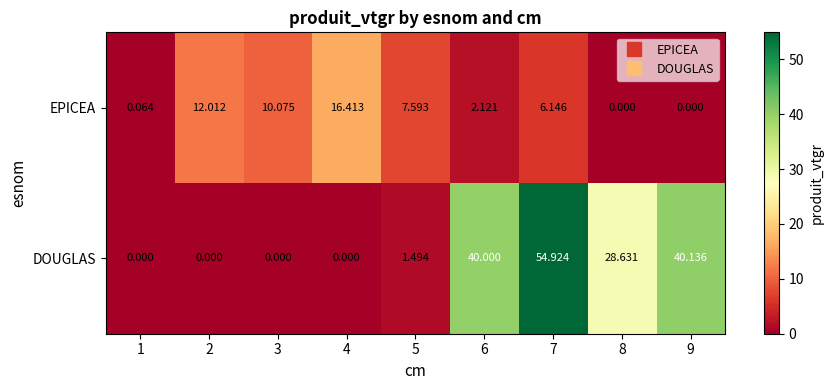

List the series in order of their peak value, lowest first.

EPICEA, DOUGLAS